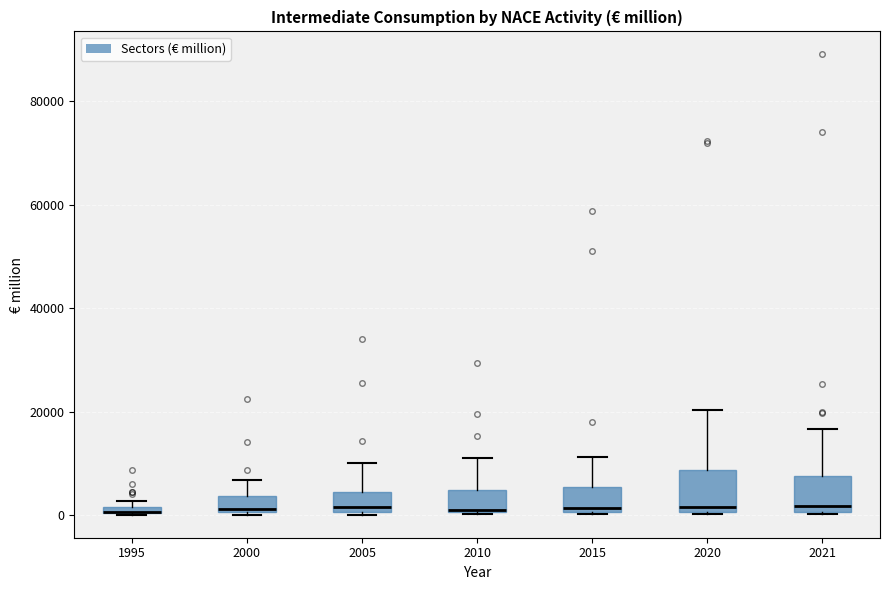

Where is the upper edge of the box at x = 2015 on the y-axis? The values are not printed on the chart, so give them approximately, as read against the axis.

6000